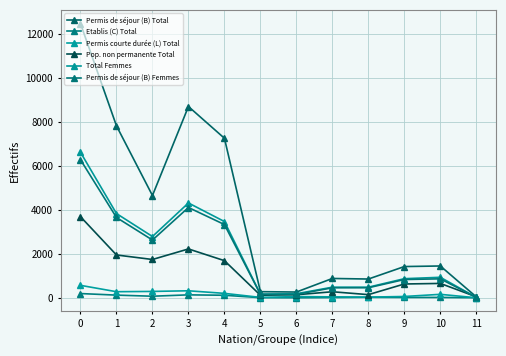

How many distinct data groups are displayed?

6